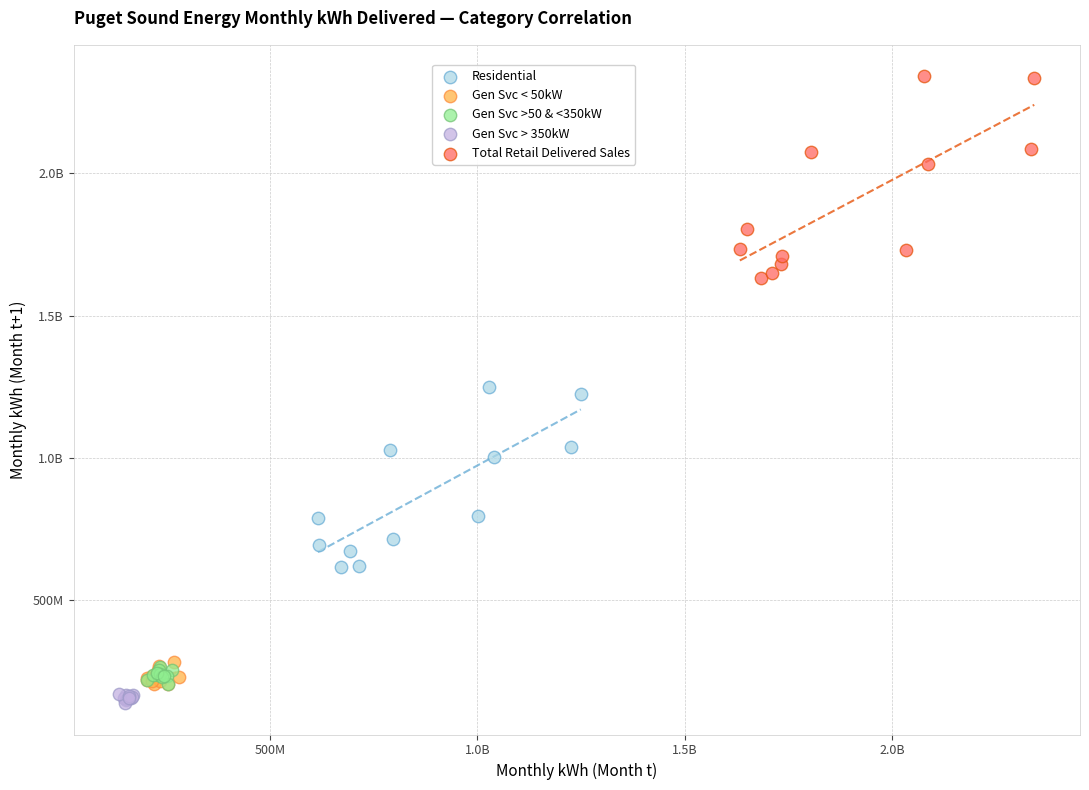

What are all the series names shown in the legend?

Residential, Gen Svc < 50kW, Gen Svc >50 & <350kW, Gen Svc > 350kW, Total Retail Delivered Sales